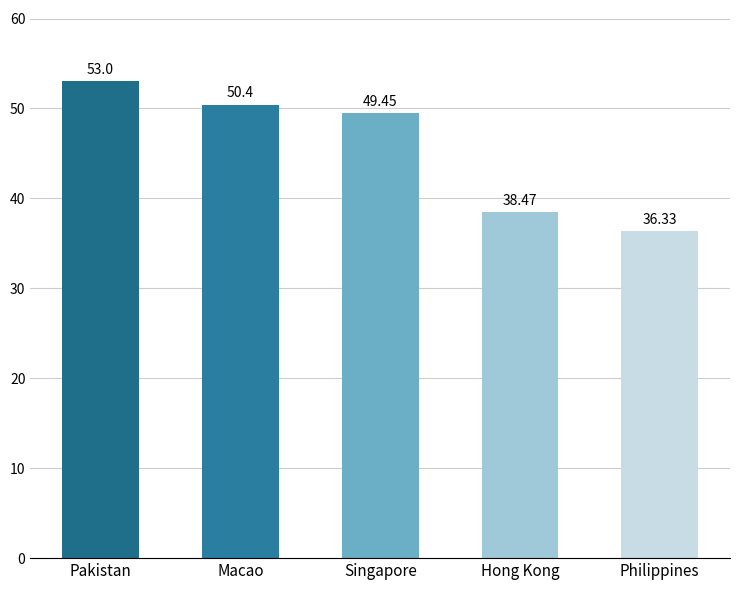

At which label does the data first exceed 49?

Pakistan